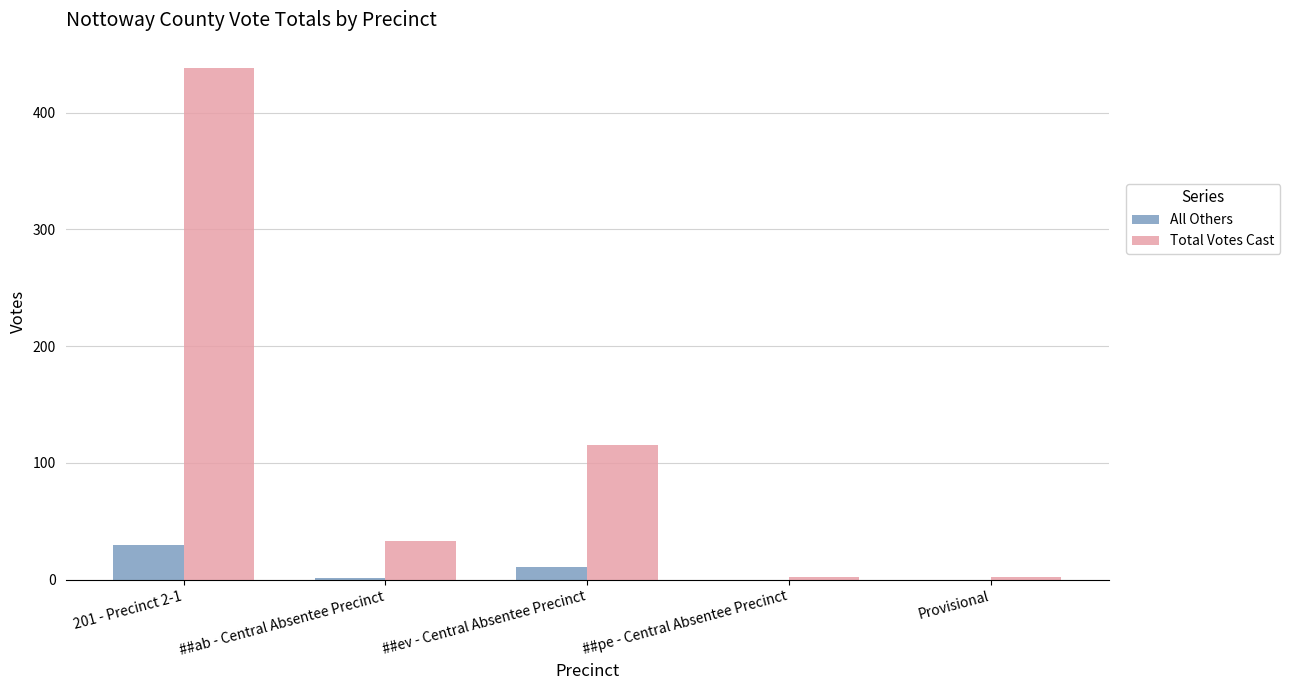

Which series has the largest total across all categories?

Total Votes Cast